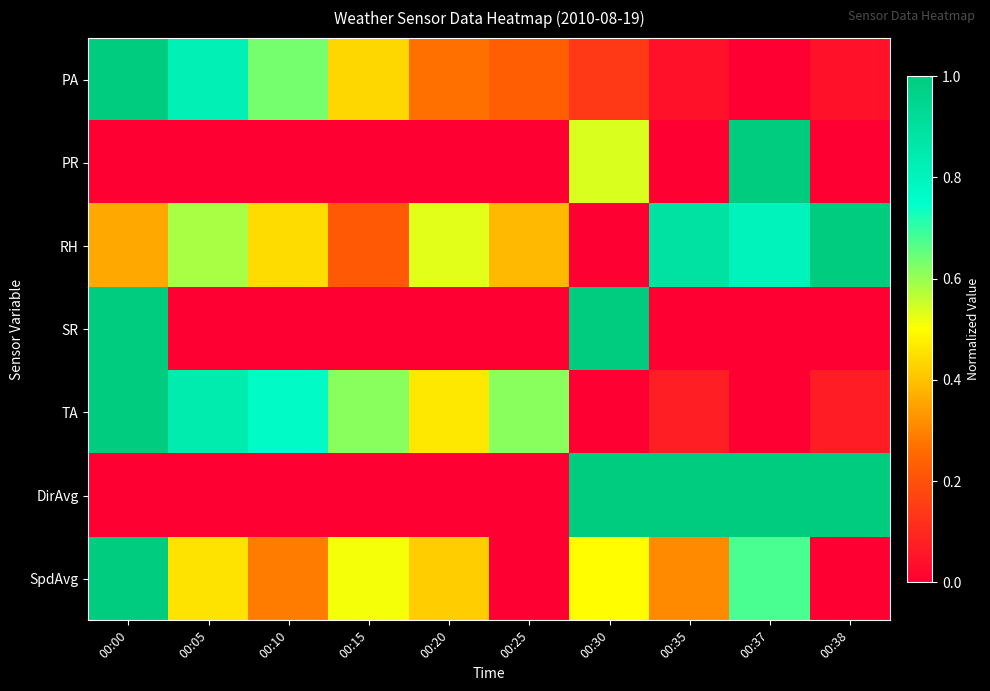

Count the number of categories in the chart.

10